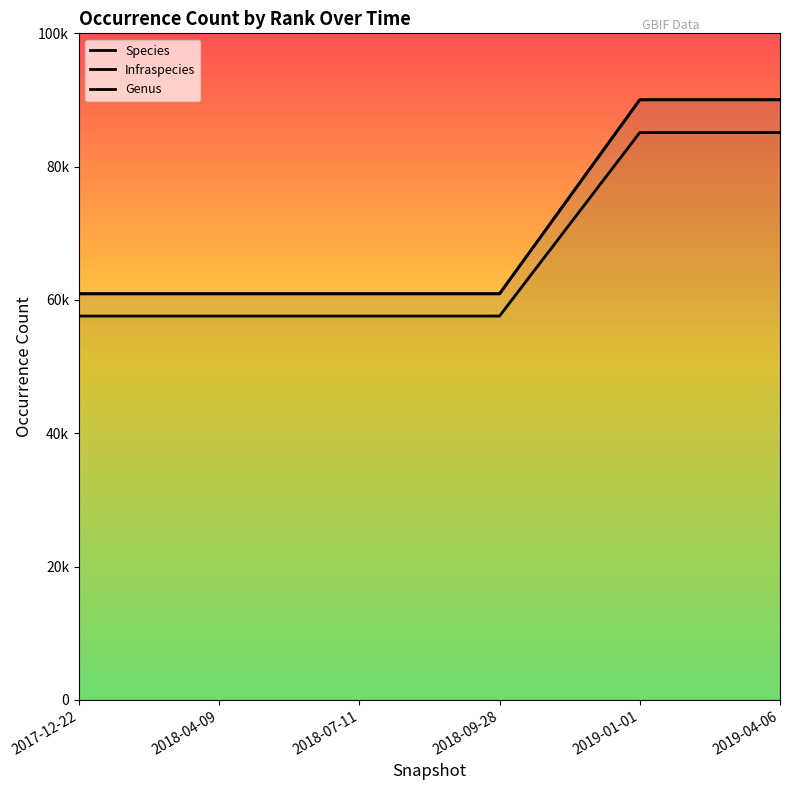

What is the minimum value for Genus?

60924